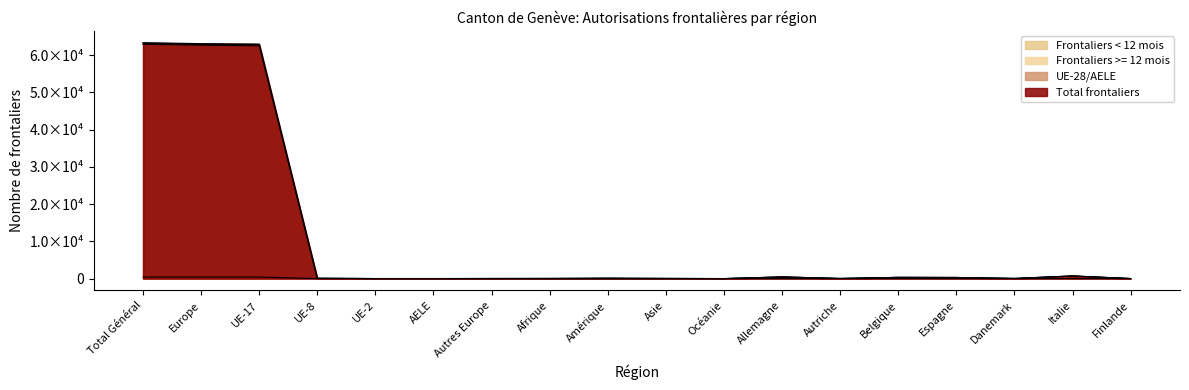

What is the sum of all Frontaliers >= 12 mois values?

190434